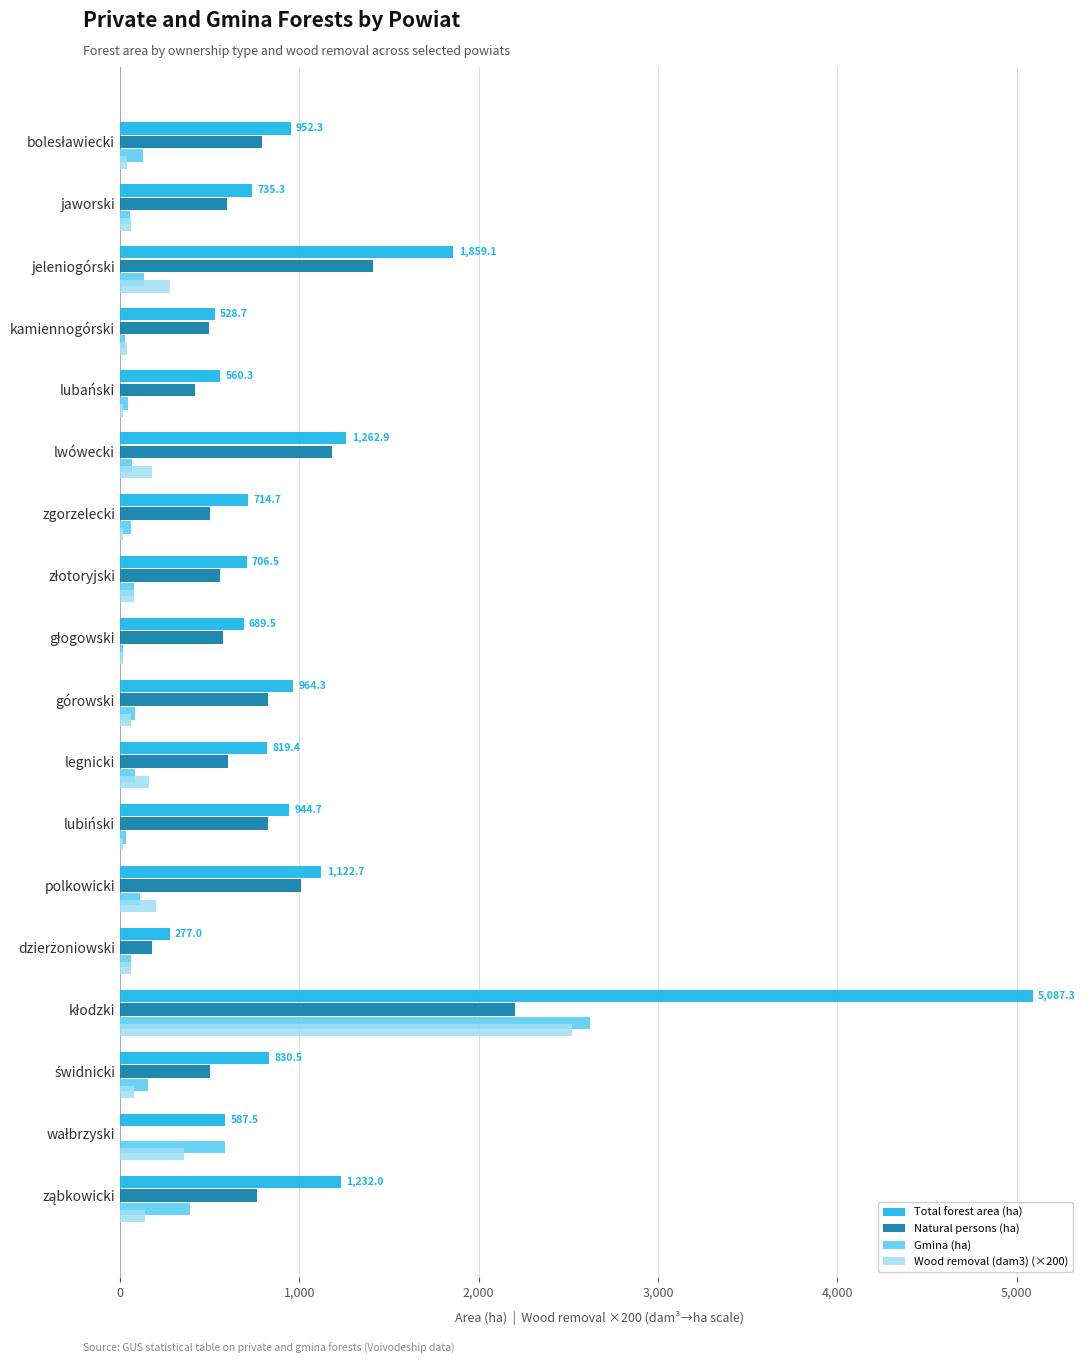

What is the maximum value for Natural persons (ha)?

2200.0